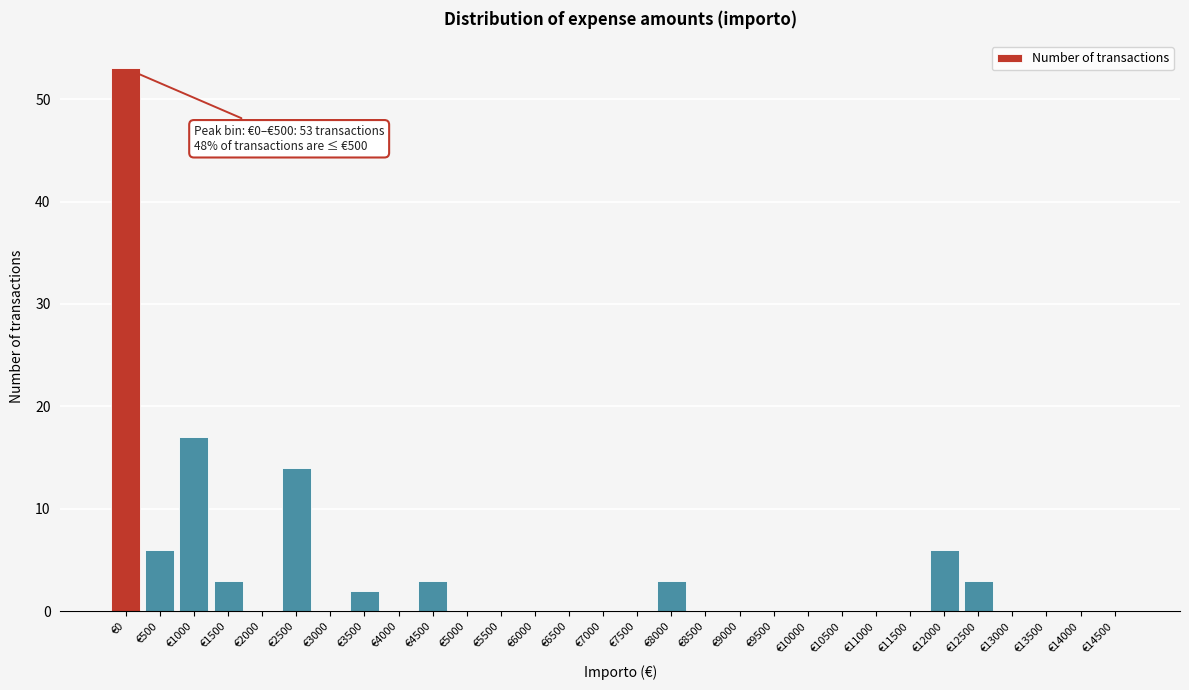

Reading left to right, extract all data points from this chart.

€0=53	€500=6	€1000=17	€1500=3	€2000=0	€2500=14	€3000=0	€3500=2	€4000=0	€4500=3	€5000=0	€5500=0	€6000=0	€6500=0	€7000=0	€7500=0	€8000=3	€8500=0	€9000=0	€9500=0	€10000=0	€10500=0	€11000=0	€11500=0	€12000=6	€12500=3	€13000=0	€13500=0	€14000=0	€14500=0